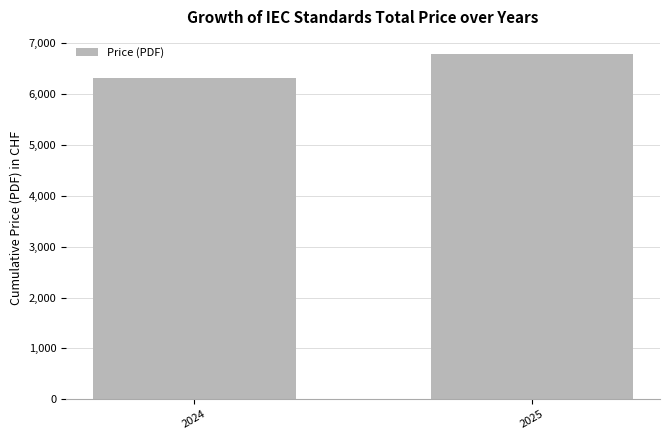

Are the bars horizontal?

No